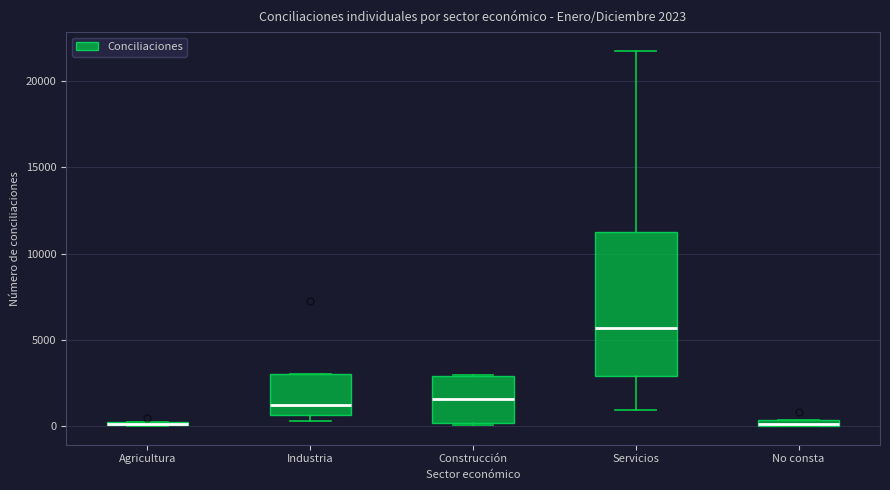

Comparing the boxes themselves (not the whiskers), which one is the tallest?

Servicios